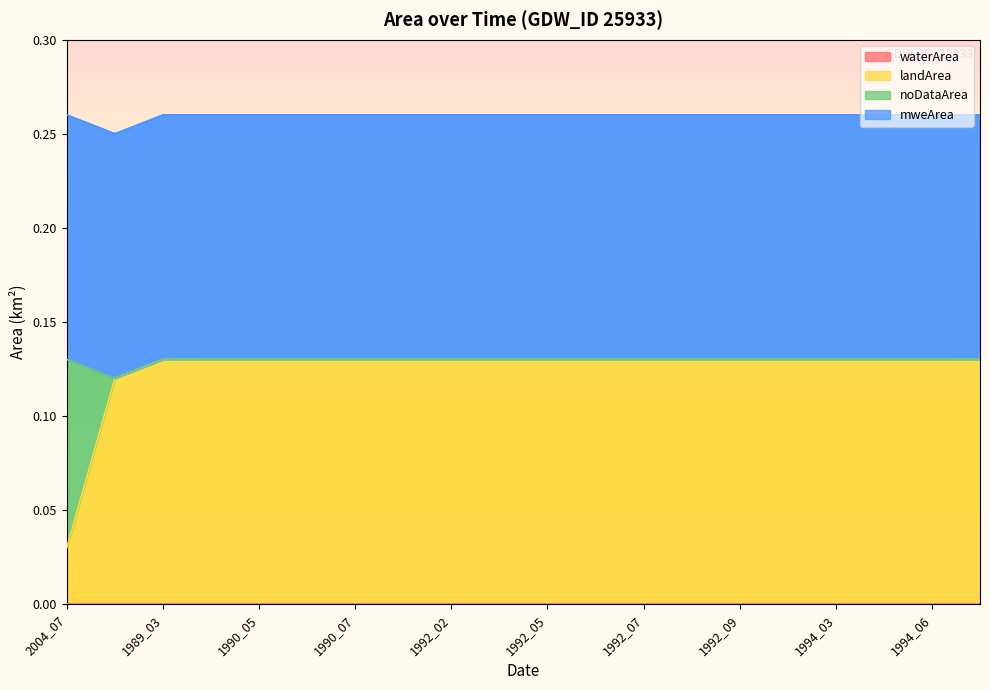

Does the chart display data point markers on the line(s)?

No